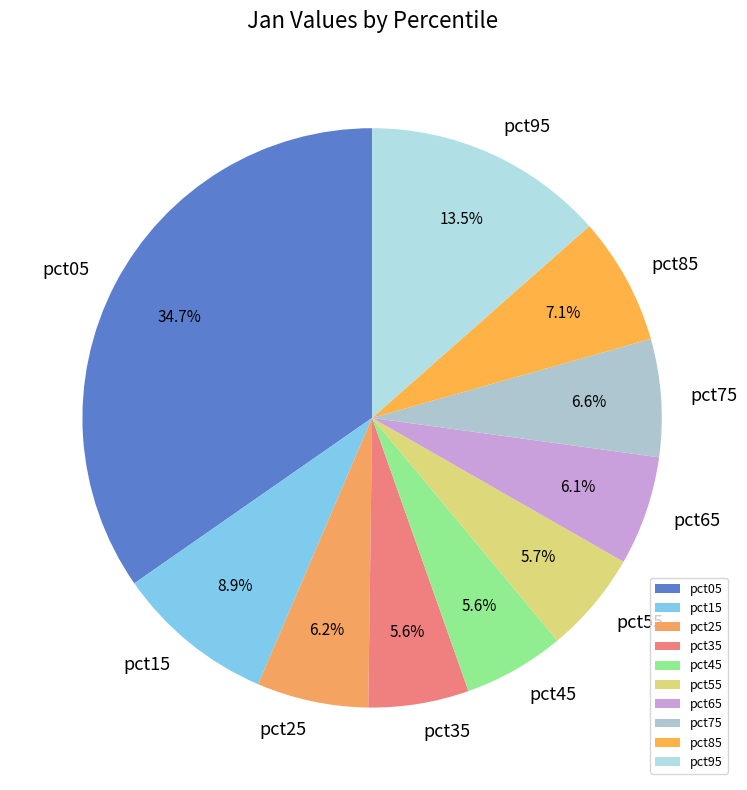

Is the sum of pct65 and pct95 greater than half?

No